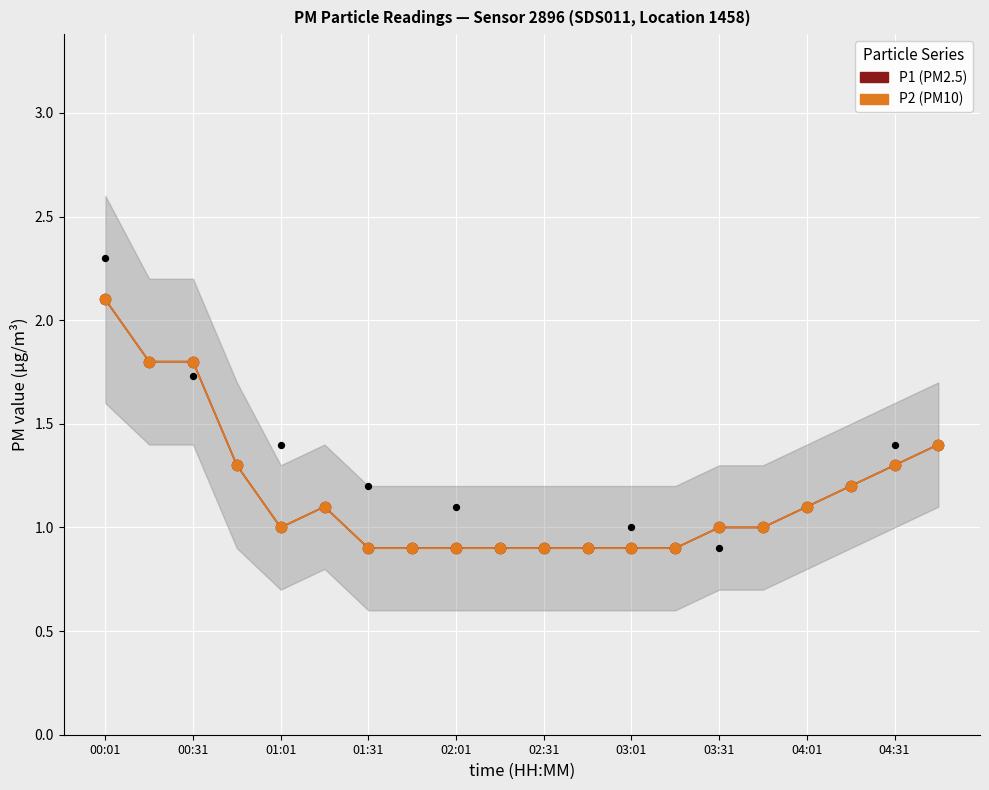

Is the value of P1 at 17 greater than the value of P2 at 17?

No